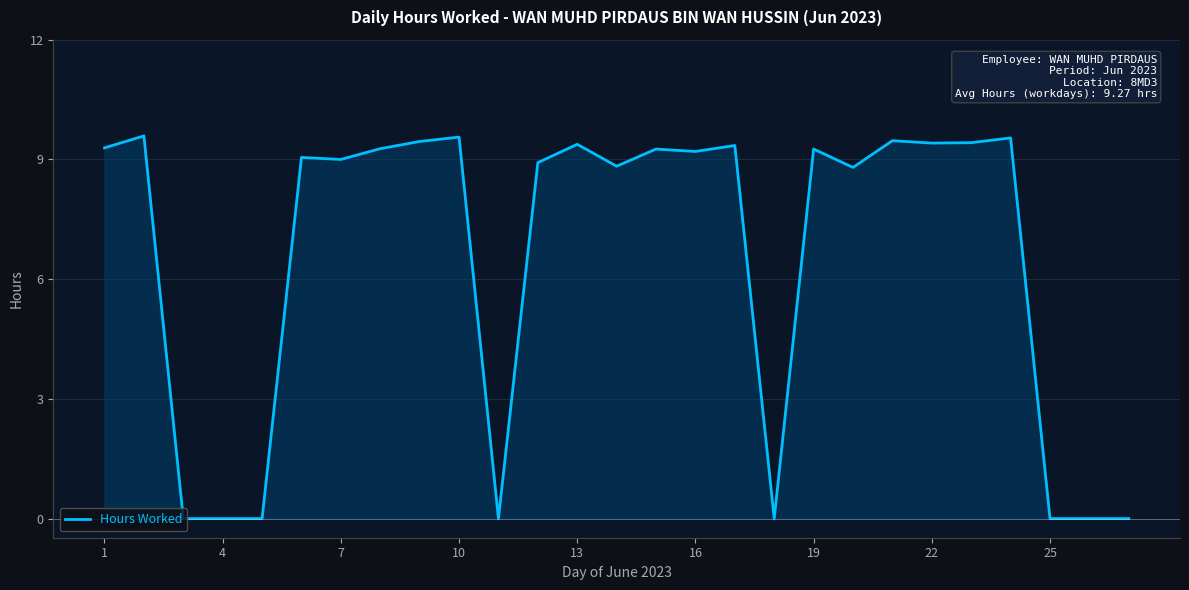

What is the difference between the maximum and minimum values?

9.6